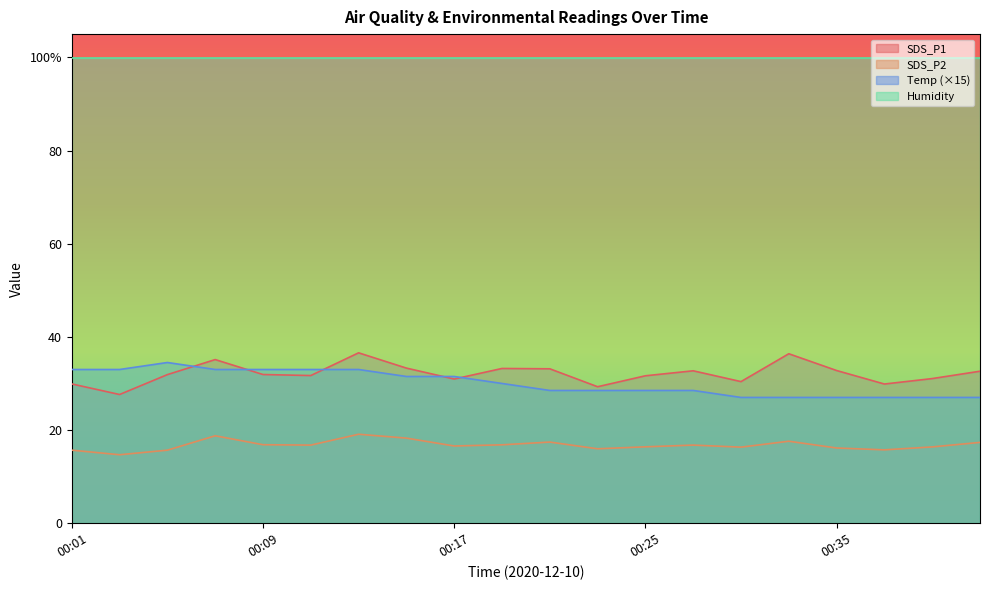

At which label does Temp reach its peak?

00:05